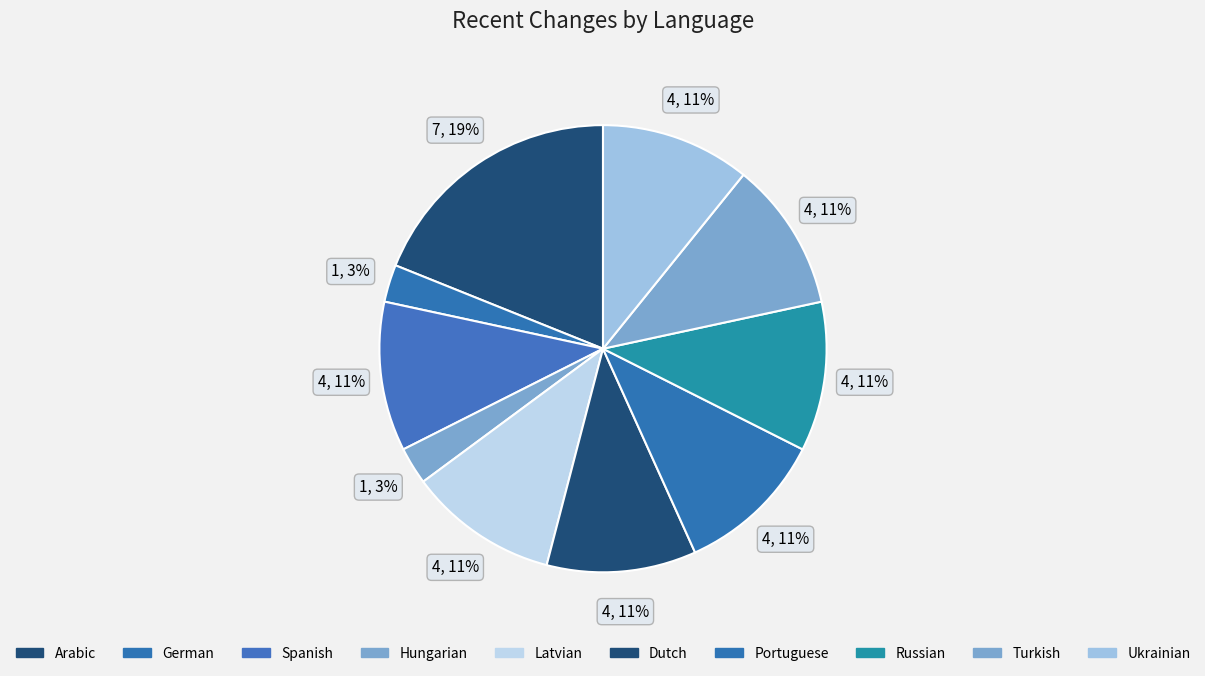

Count the number of slices in the pie.

10